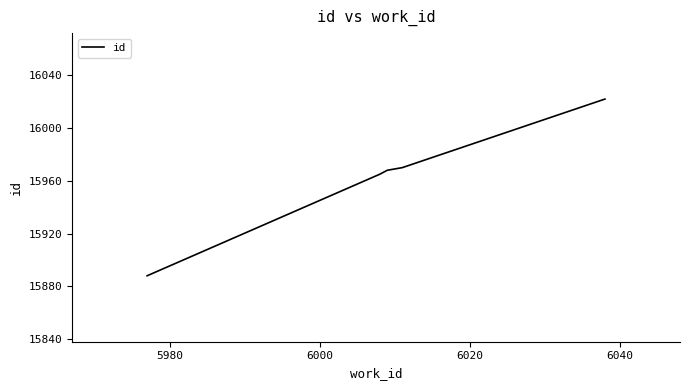

What is the difference between the second highest and second lowest values?

5